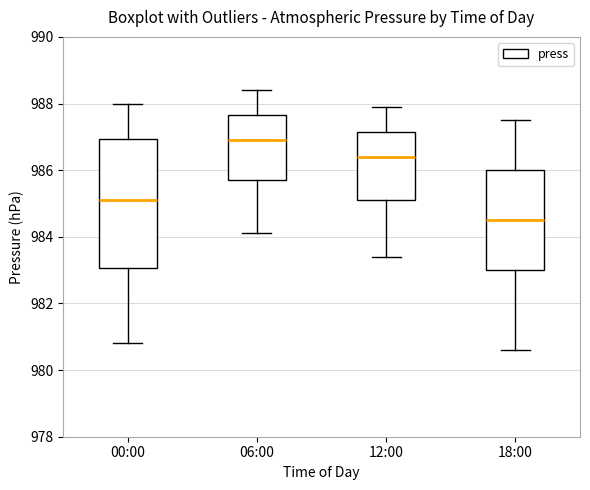

Reading left to right, transcribe this box plot: for each box, give where its median line is, the range the box spans, and where its two whiskers end, as read against the y-axis. The values are not printed on the chart, so give them approximately, as read against the axis.

00:00: median 985.2, box 983.0 to 987.0, whiskers 980.8 to 988.0
06:00: median 987.0, box 985.8 to 987.6, whiskers 984.2 to 988.4
12:00: median 986.4, box 985.2 to 987.2, whiskers 983.4 to 988.0
18:00: median 984.6, box 983.0 to 986.0, whiskers 980.6 to 987.6